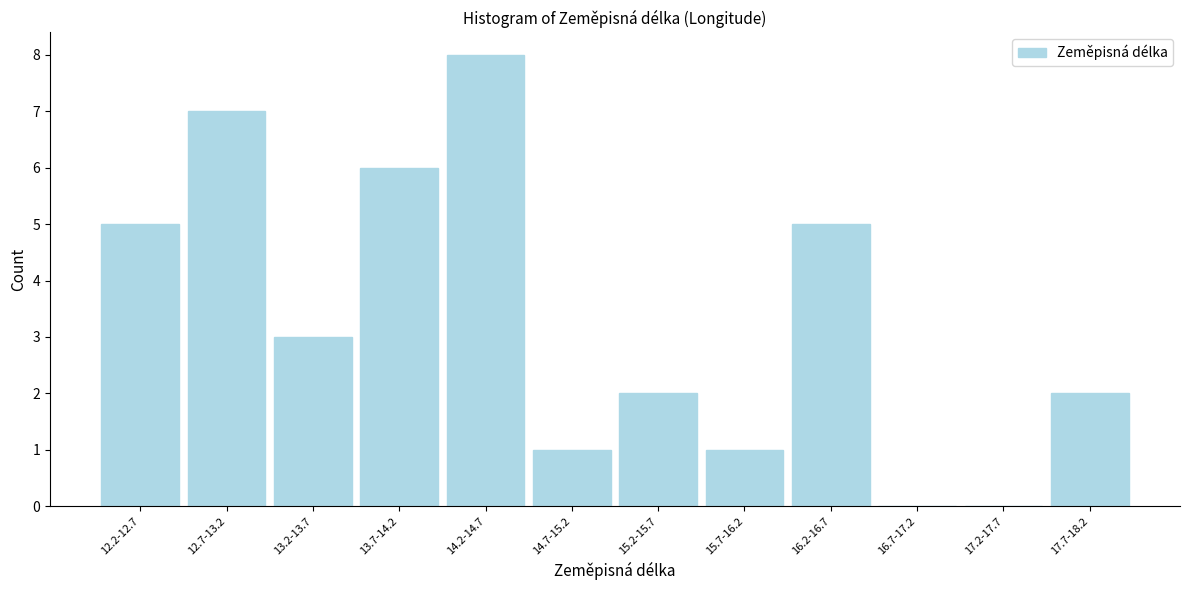

Reading left to right, list all the values displayed in this chart.

12.2-12.7=5	12.7-13.2=7	13.2-13.7=3	13.7-14.2=6	14.2-14.7=8	14.7-15.2=1	15.2-15.7=2	15.7-16.2=1	16.2-16.7=5	16.7-17.2=0	17.2-17.7=0	17.7-18.2=2